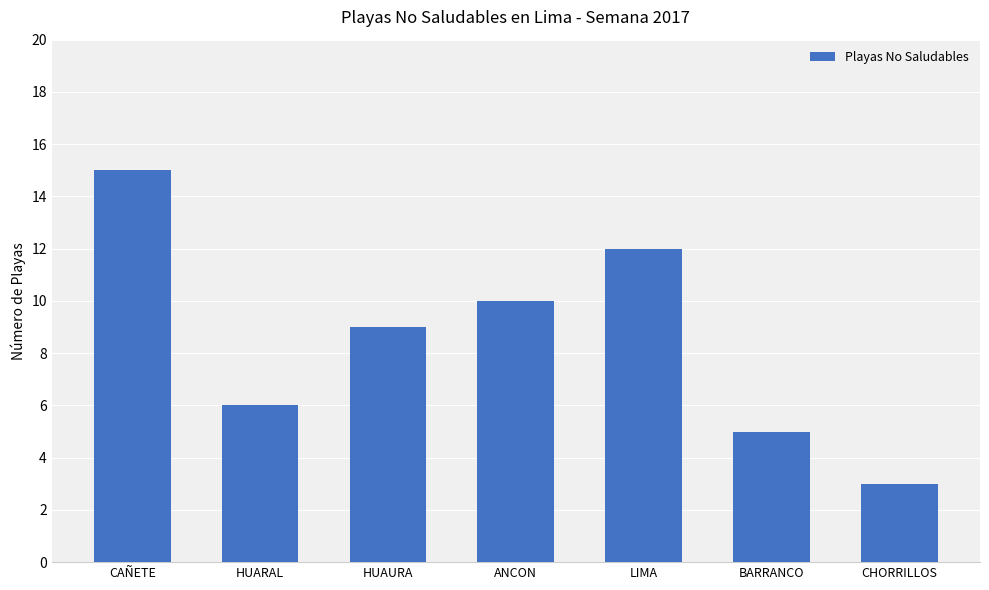

How many bars are there in total?

7